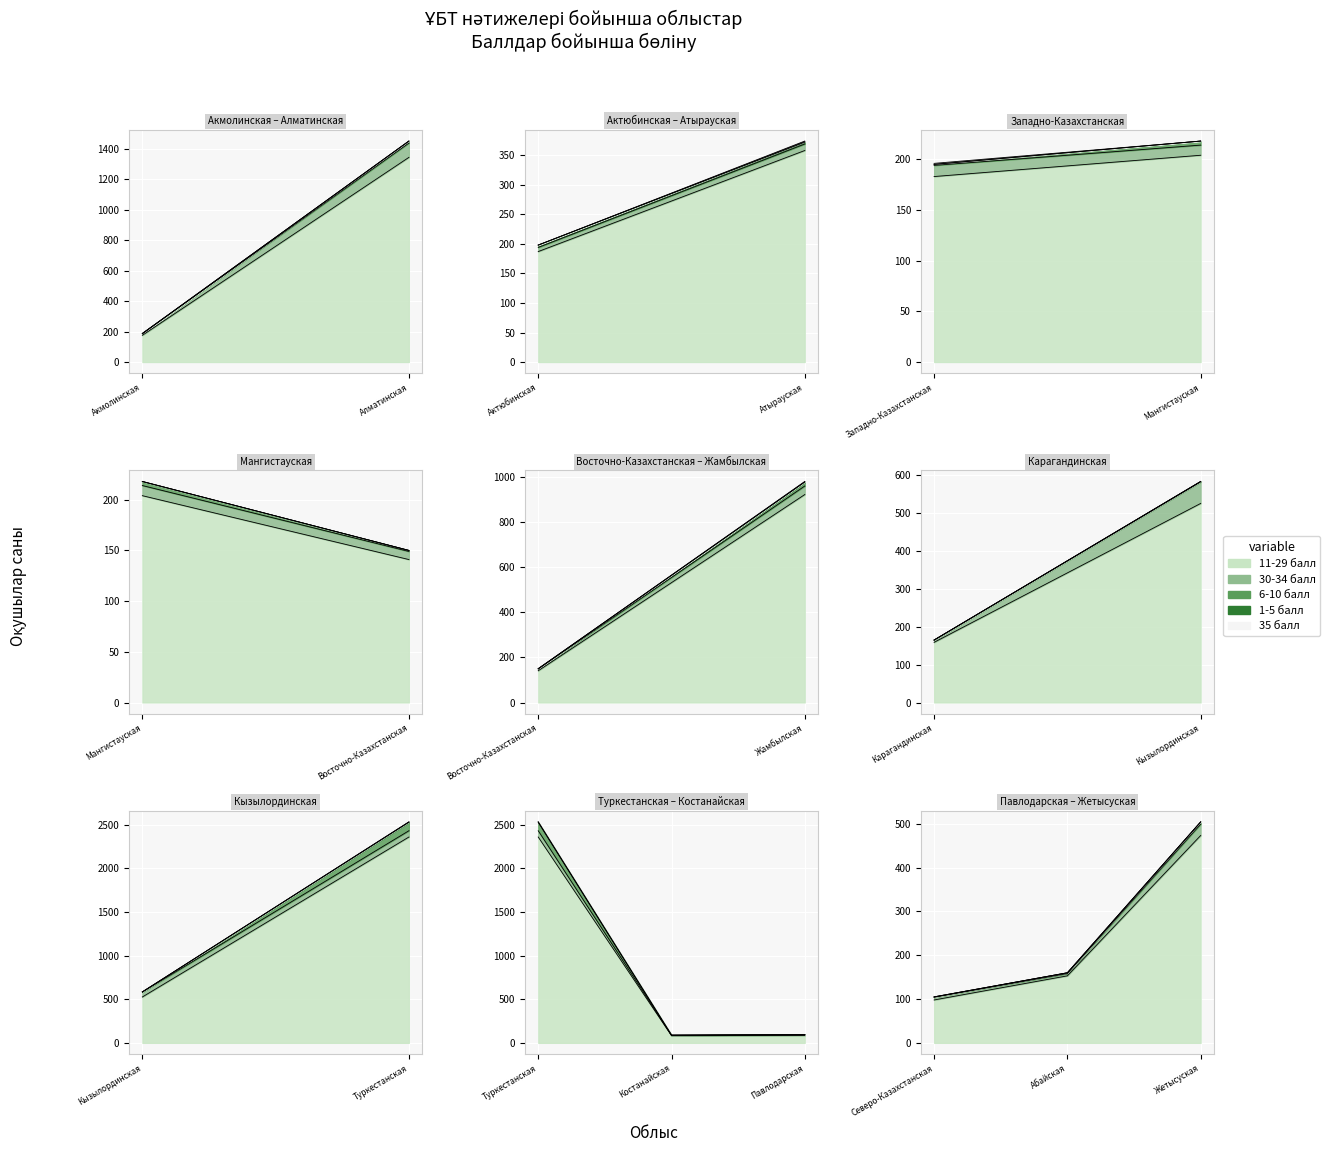

Is the value of 1-5 балл at Актюбинская greater than the value of 30-34 балл at Жетысуская?

No